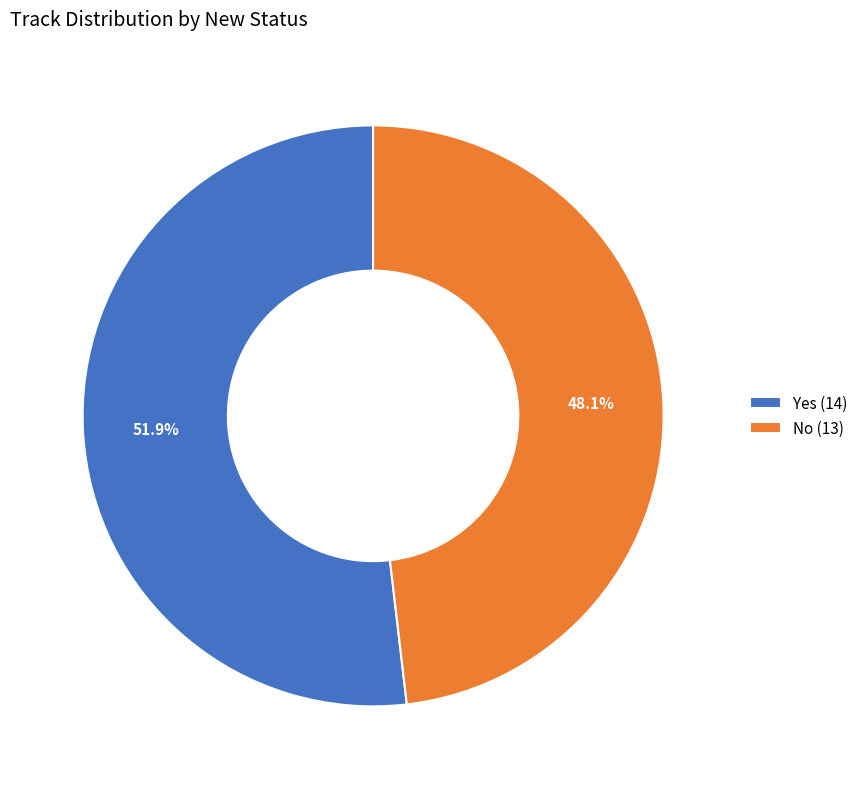

To the nearest percent, what percentage of the pie is No?

48%